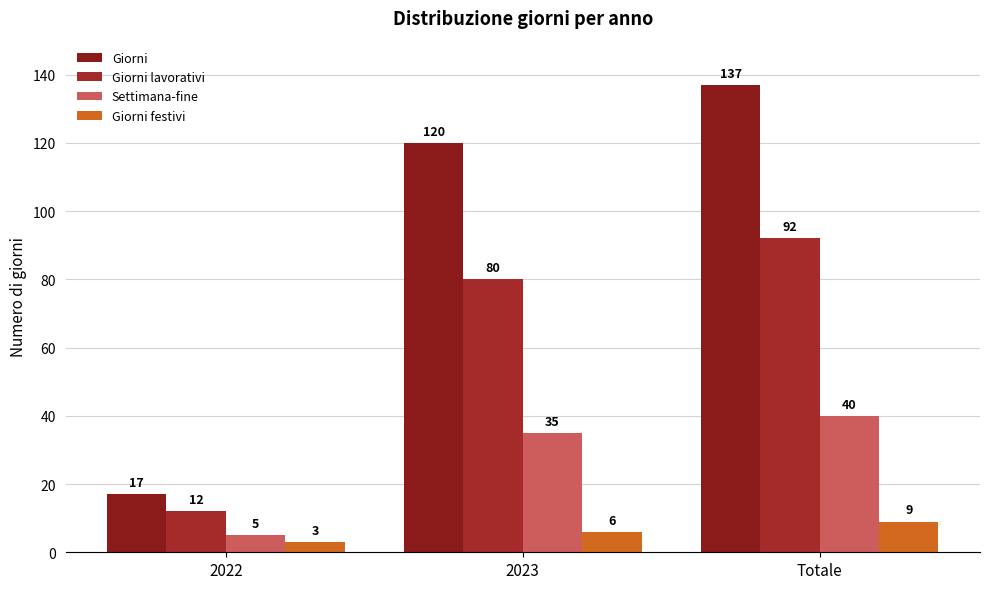

What is the difference between the Giorni lavorativi values at Totale and 2023?

12